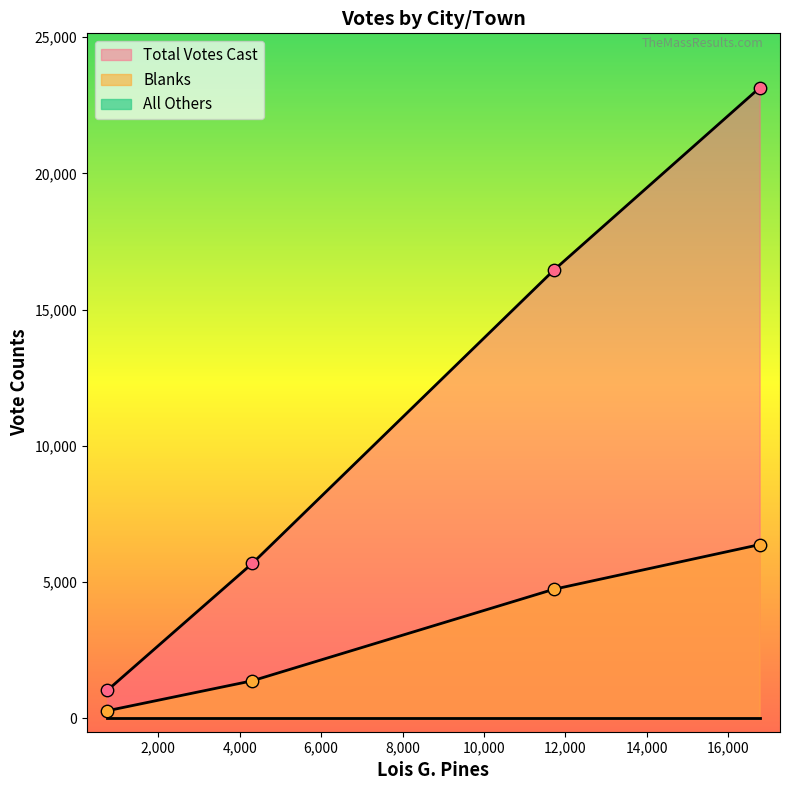

Which series reaches the maximum Y coordinate?

Total Votes Cast